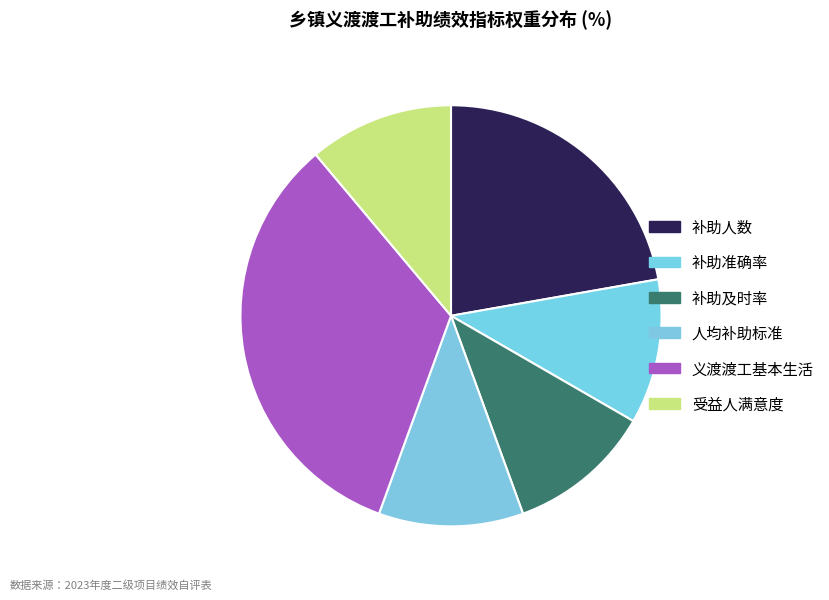

How many slices are in this pie chart?

6